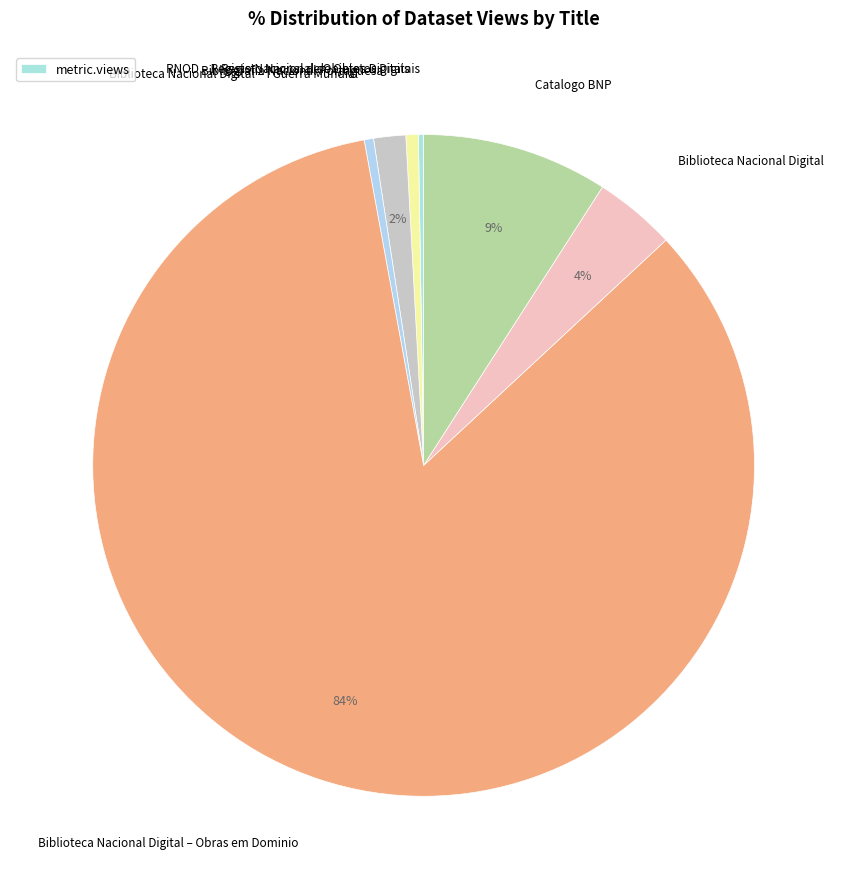

What is the largest slice in the pie chart?

Biblioteca Nacional Digital – Obras em Dominio